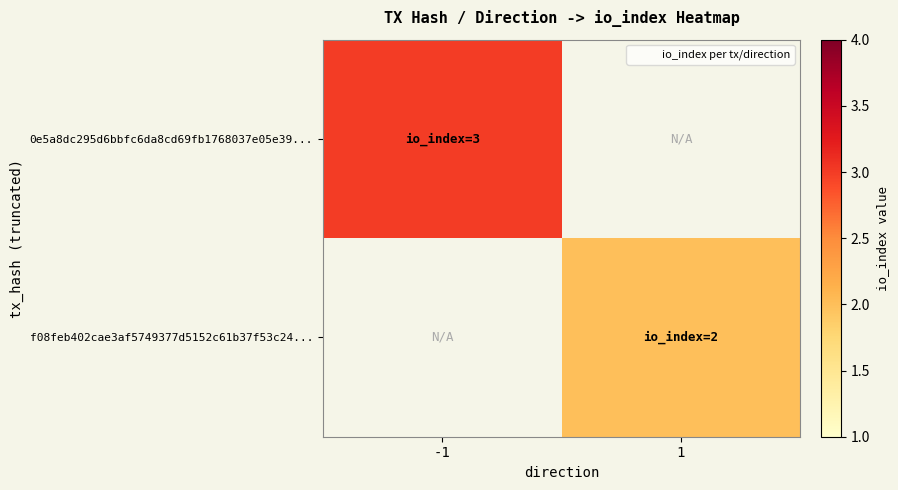

Between -1 and 1, which is larger?

-1